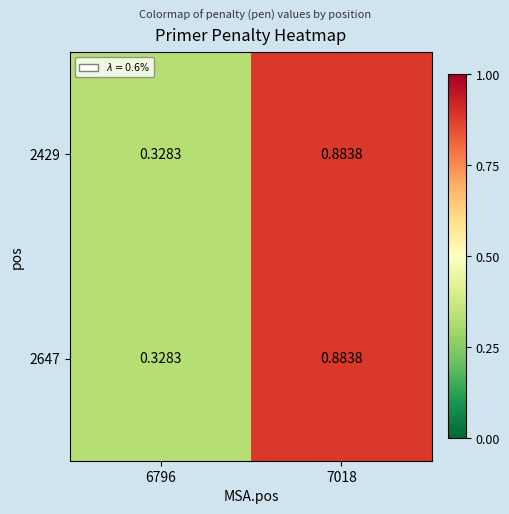

Rank the series by their maximum value, from highest to lowest.

2429, 2647